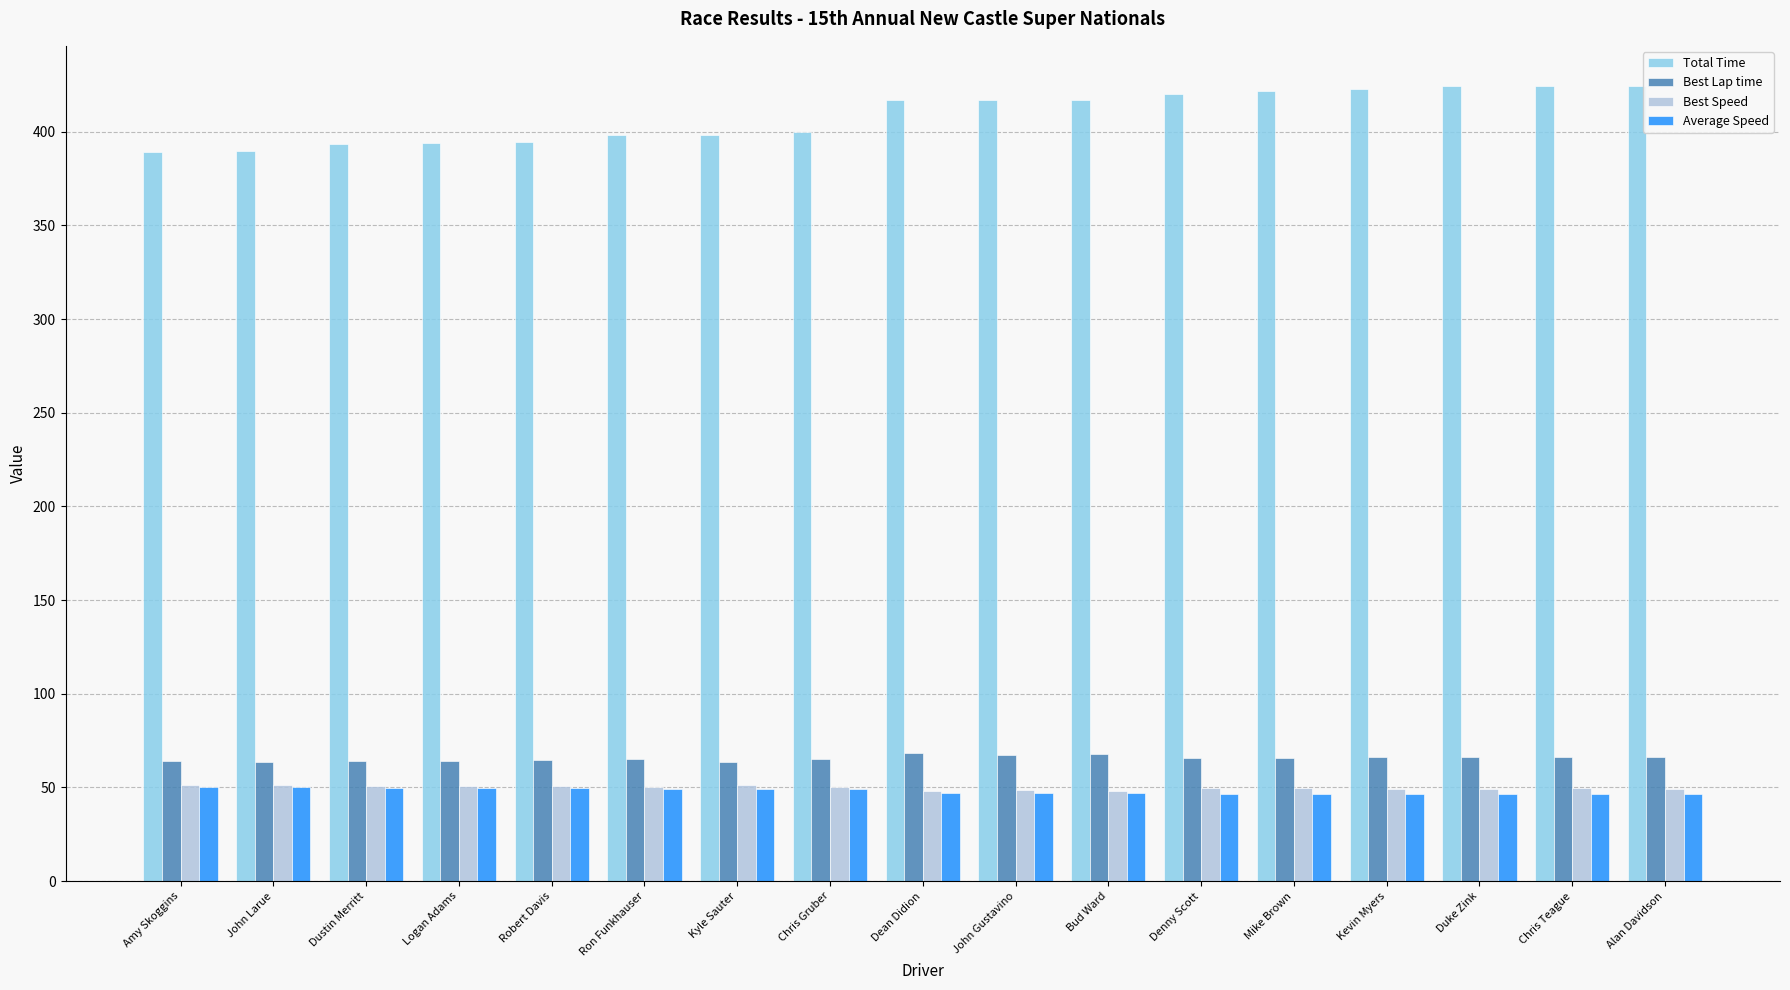

How many data points does each series have?

17